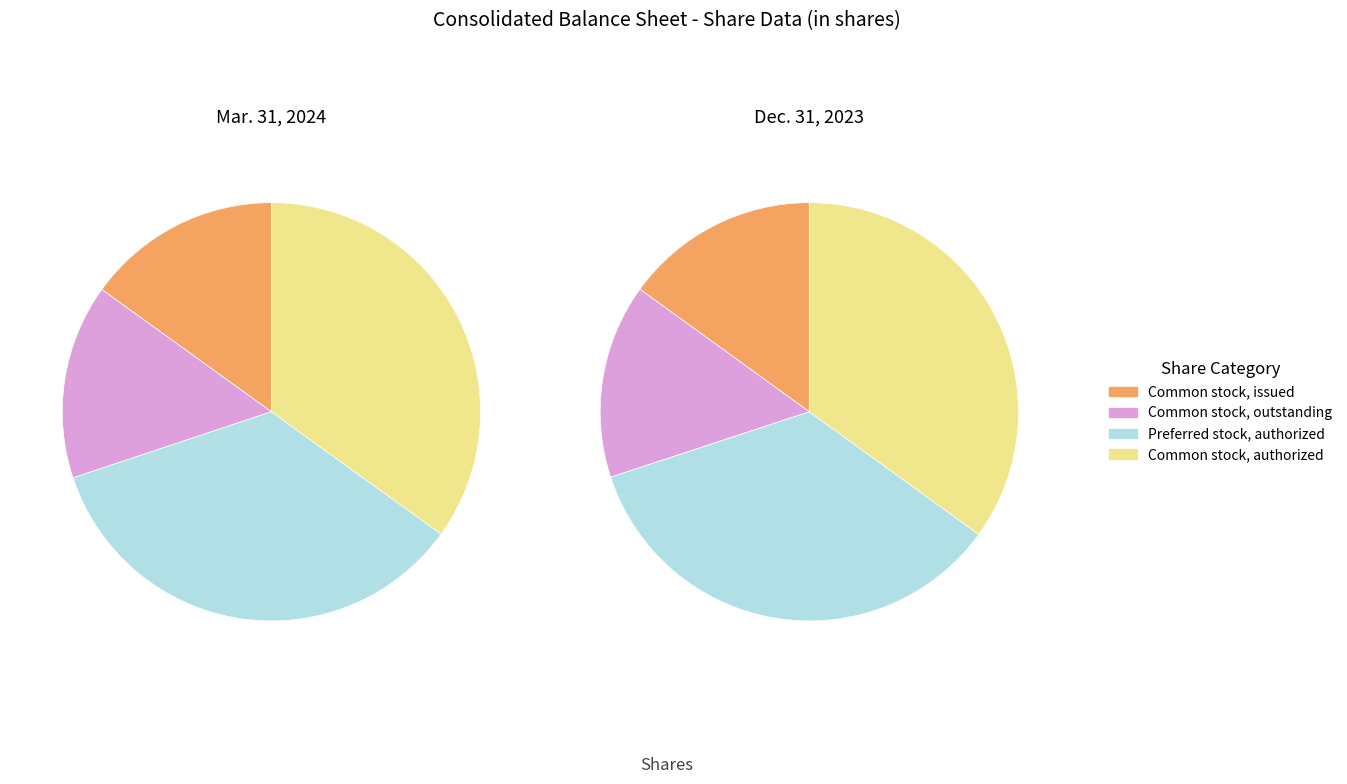

What percentage do Preferred stock, shares outstanding (in shares) and Preferred stock, shares authorized (in shares) together represent?

34.9%